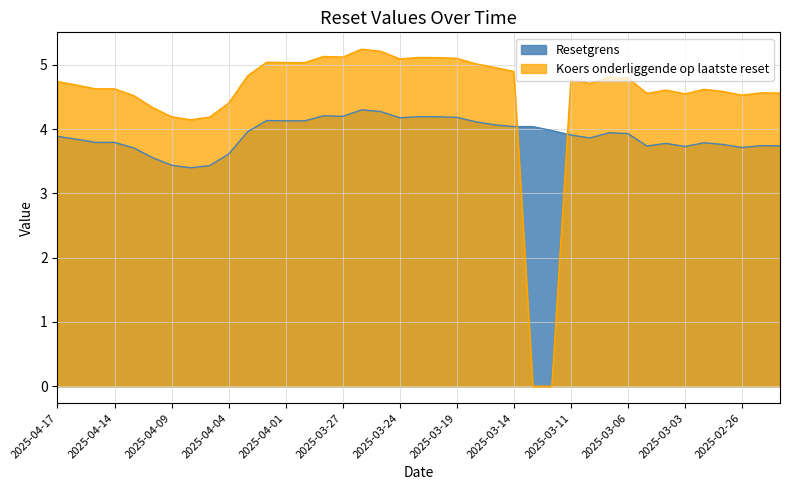

What is the label of the 29th point from the right?

2025-04-03